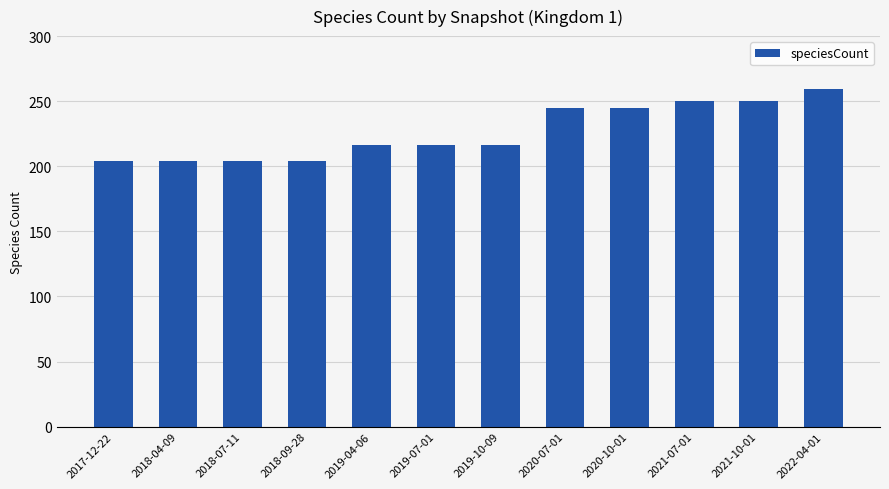

True or false: the data shows 204 at 2018-09-28.

True